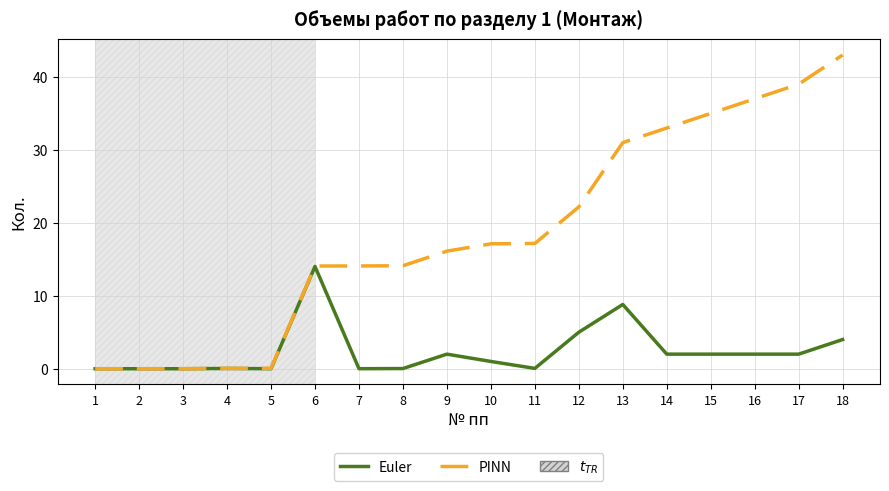

Read the Euler value at 6.

14.0